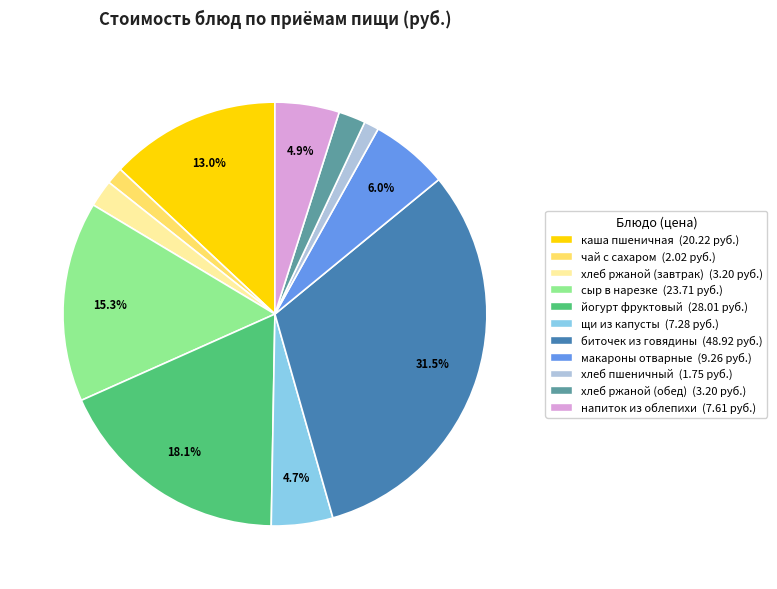

Is there a majority slice in this chart?

No